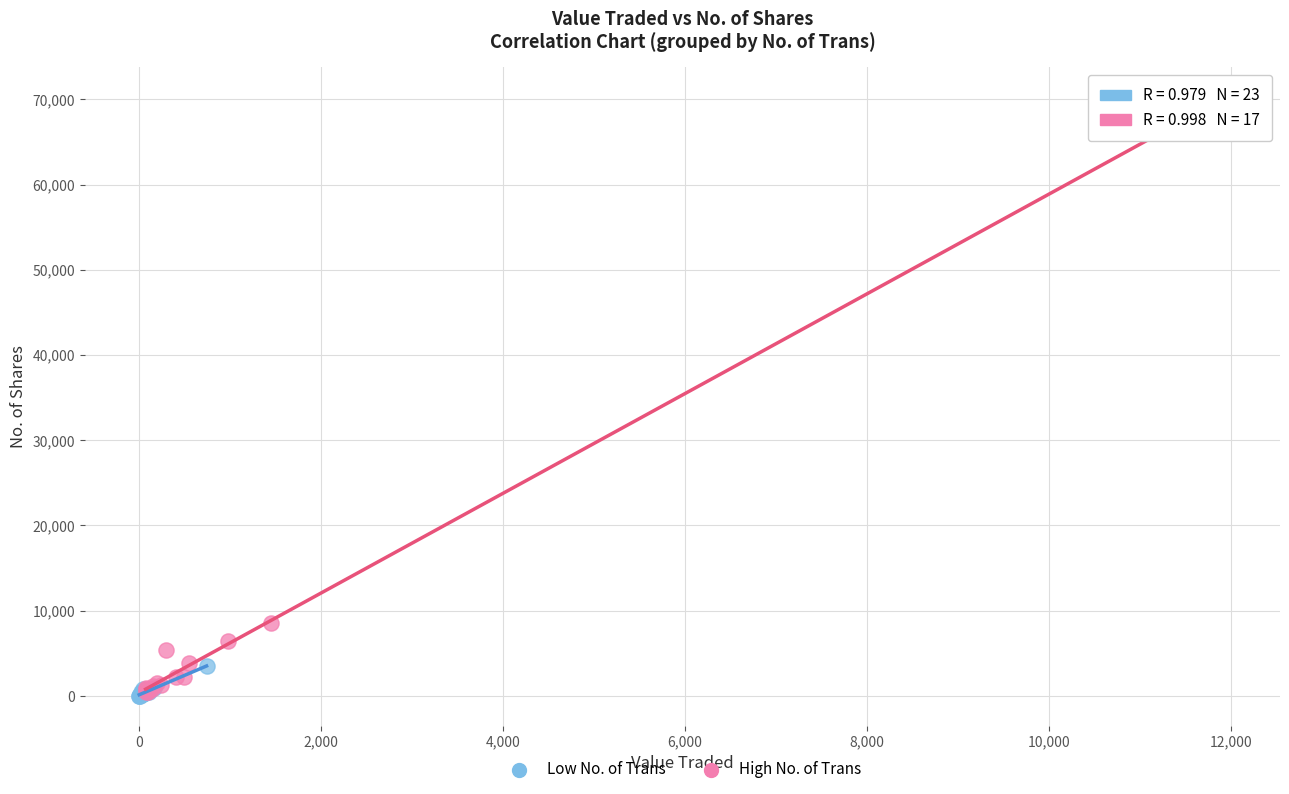

What are all the series names shown in the legend?

Low No. of Trans, High No. of Trans